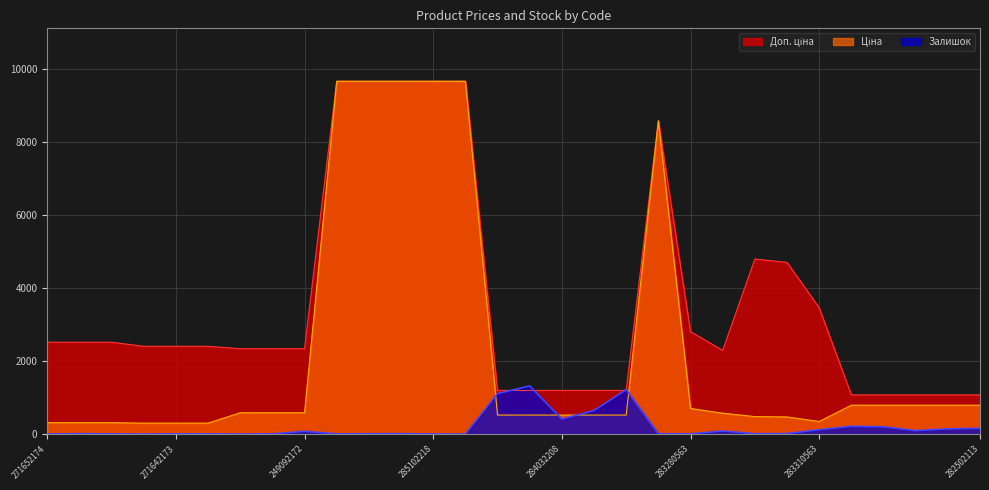

Between 285102218 and 285102221, which is larger?

285102218